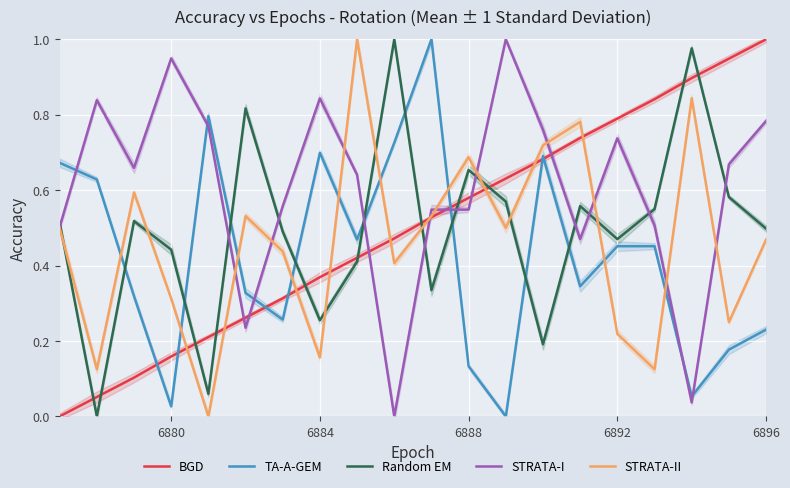

What is the greatest value displayed?

1.0